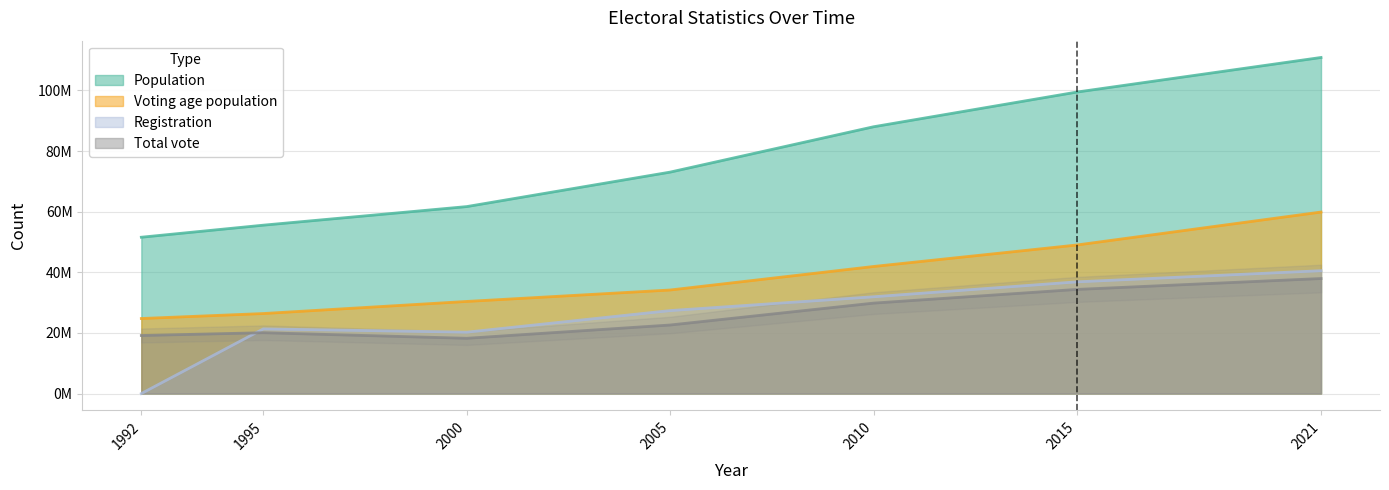

What are all the series names shown in the legend?

Population, Voting age population, Registration, Total vote